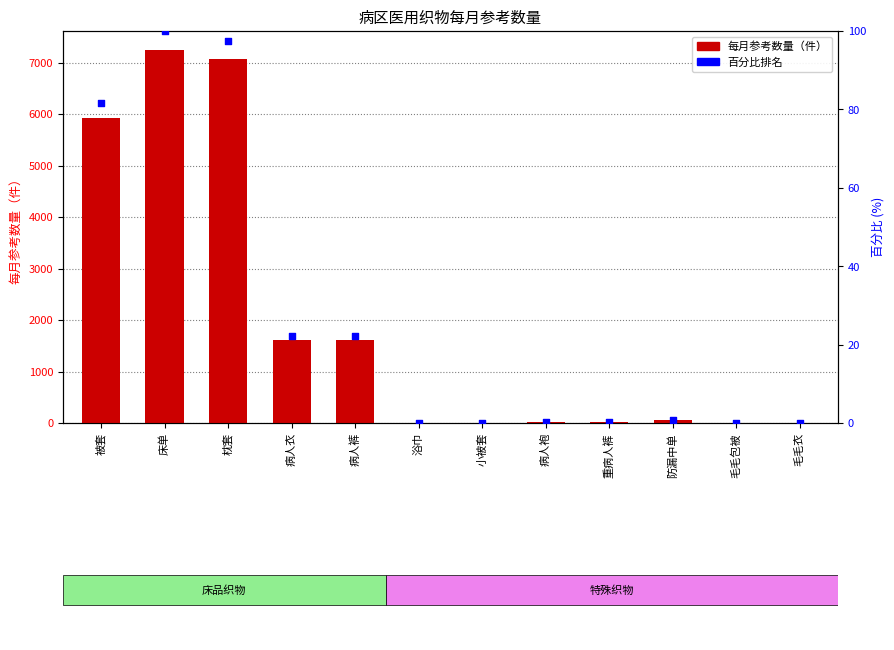

At how many categories does at least one series exceed 852?

5